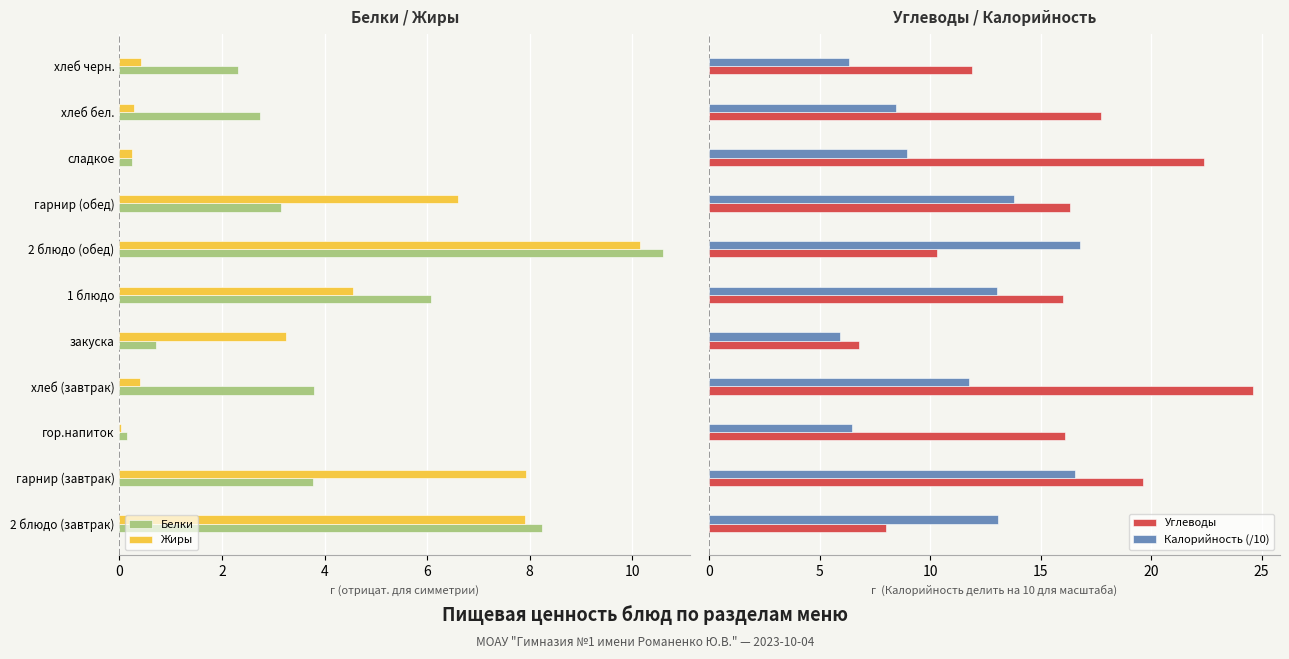

What is the lowest value of the Калорийность (/10) series?

5.9